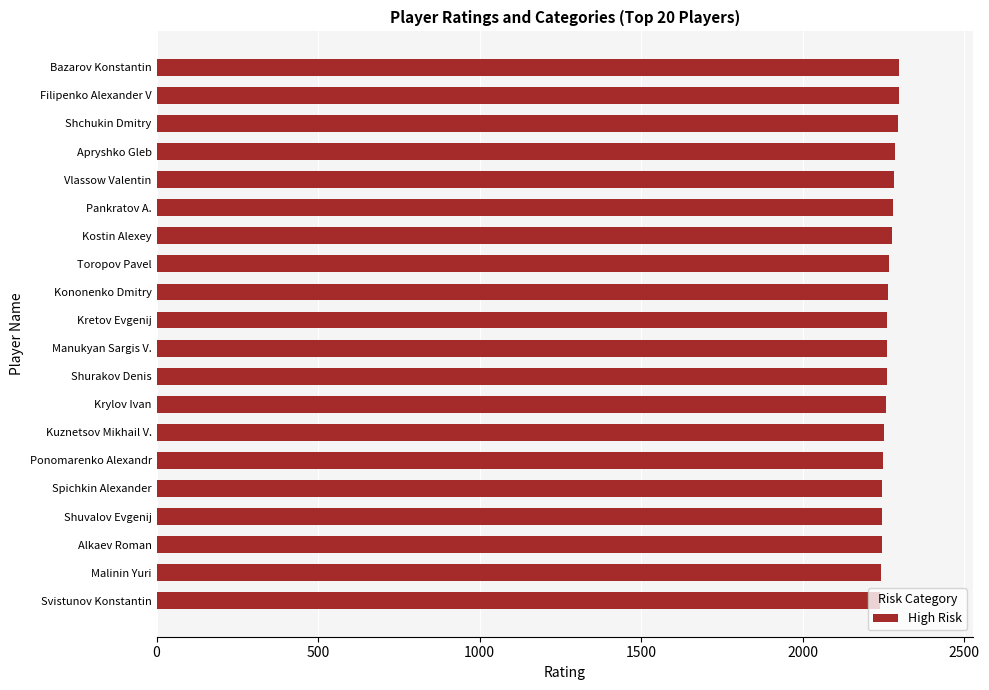

Approximately how many times larger is the value at Filipenko Alexander V compared to Toropov Pavel?

1.0